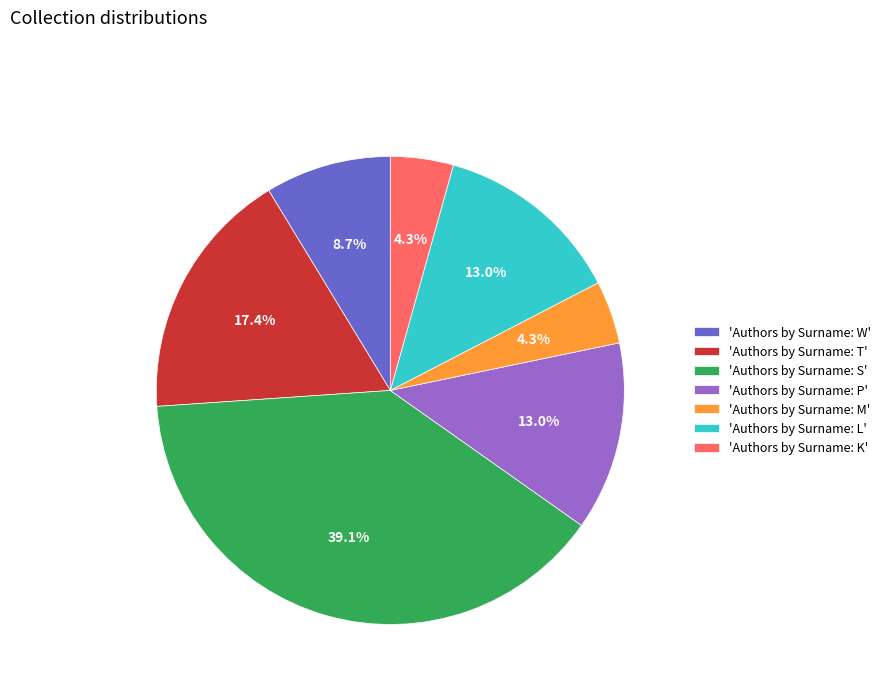

Combined, do 'Authors by Surname: M' and 'Authors by Surname: L' account for over 50%?

No